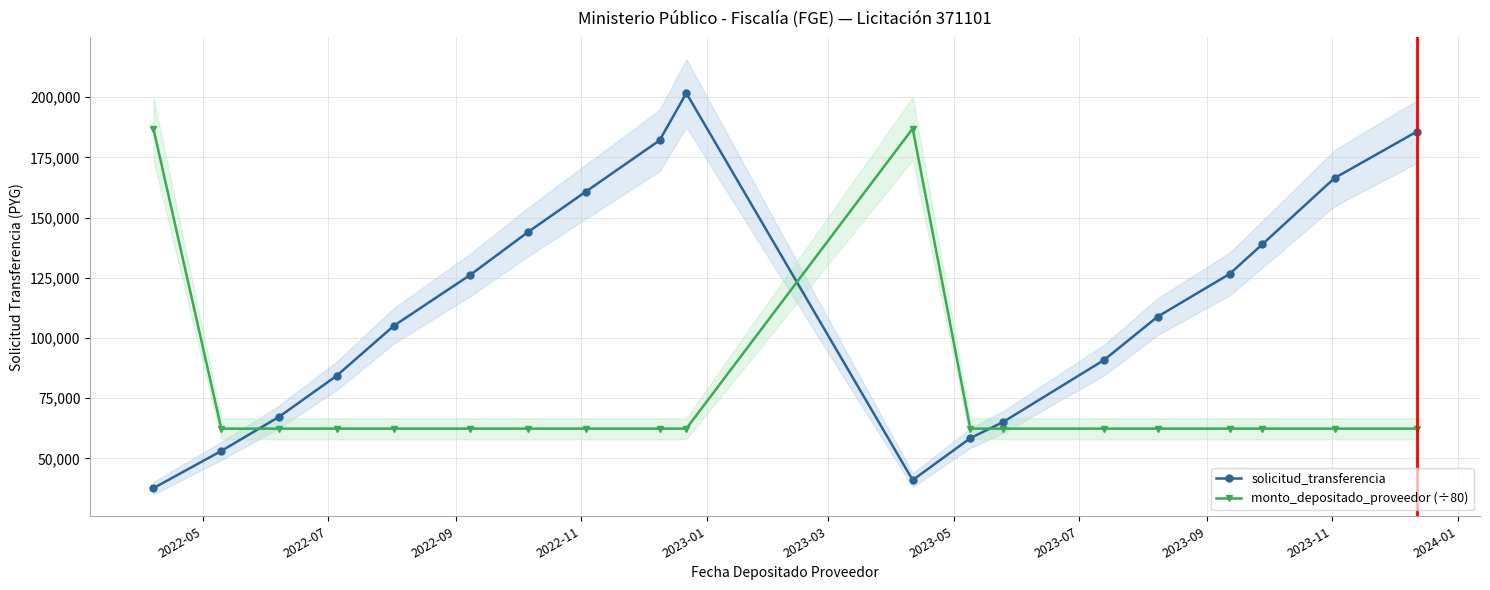

How many times do solicitud_transferencia and monto_depositado_proveedor (÷80) cross each other?

3